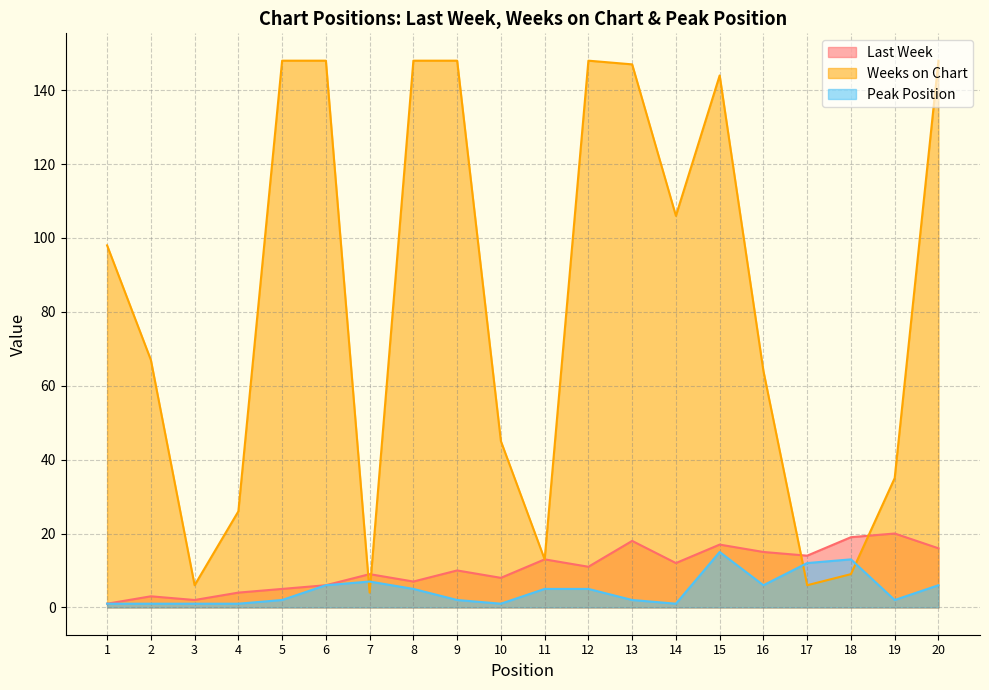

The Peak Position series shows 2 at 16. True or false?

False